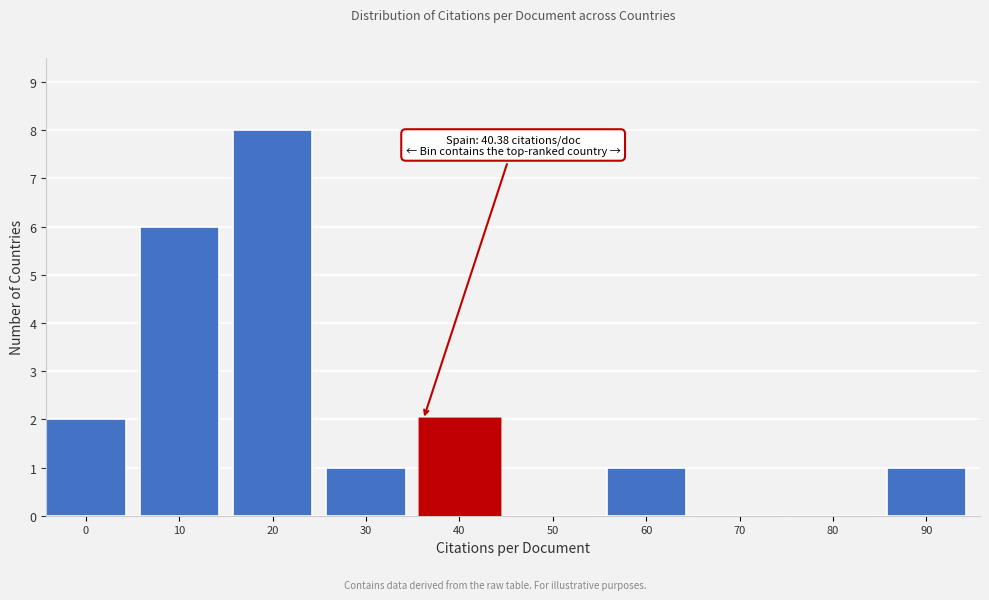

Reading right to left, extract all data points from this chart.

90=1	80=0	70=0	60=1	50=0	40=2	30=1	20=8	10=6	0=2